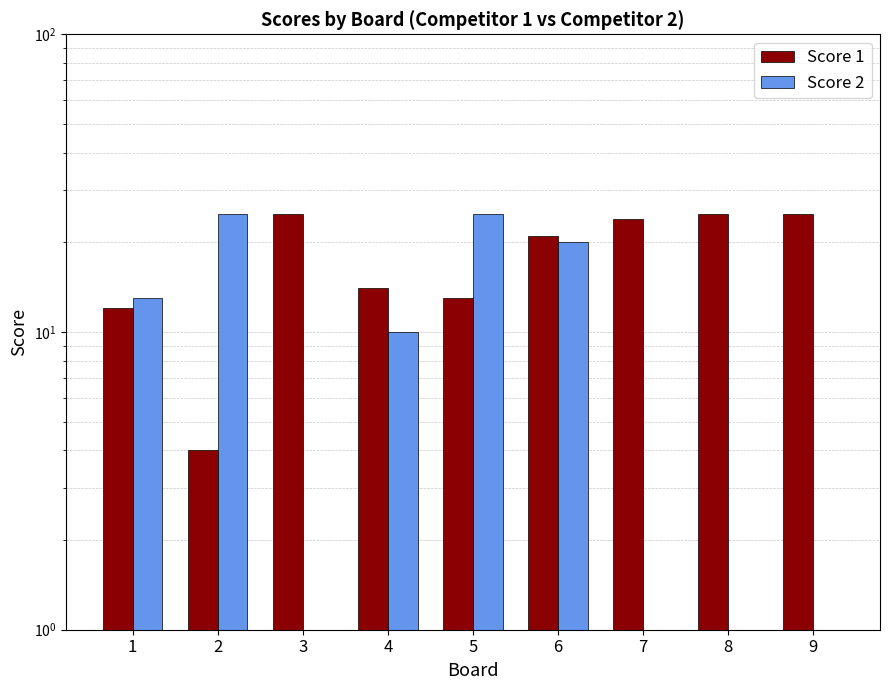

Count the number of categories in the chart.

9